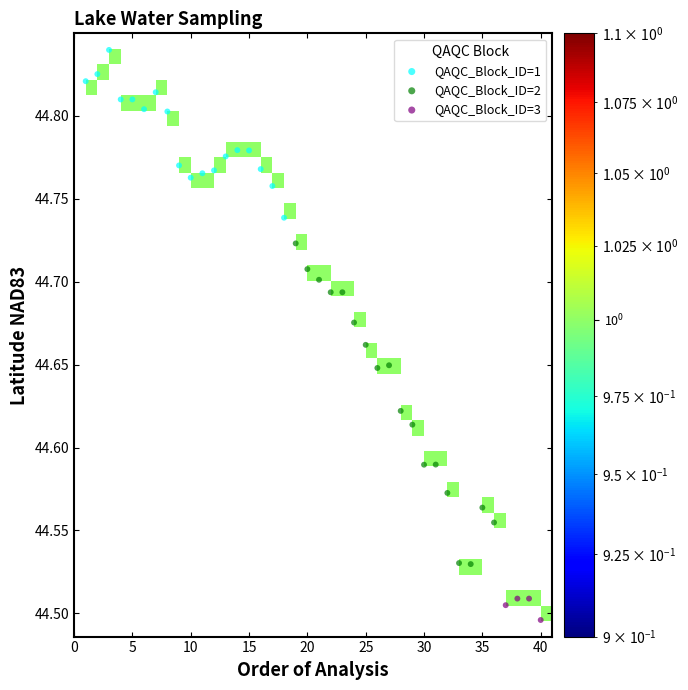

Which series contains the highest Y value?

QAQC_Block_ID=1